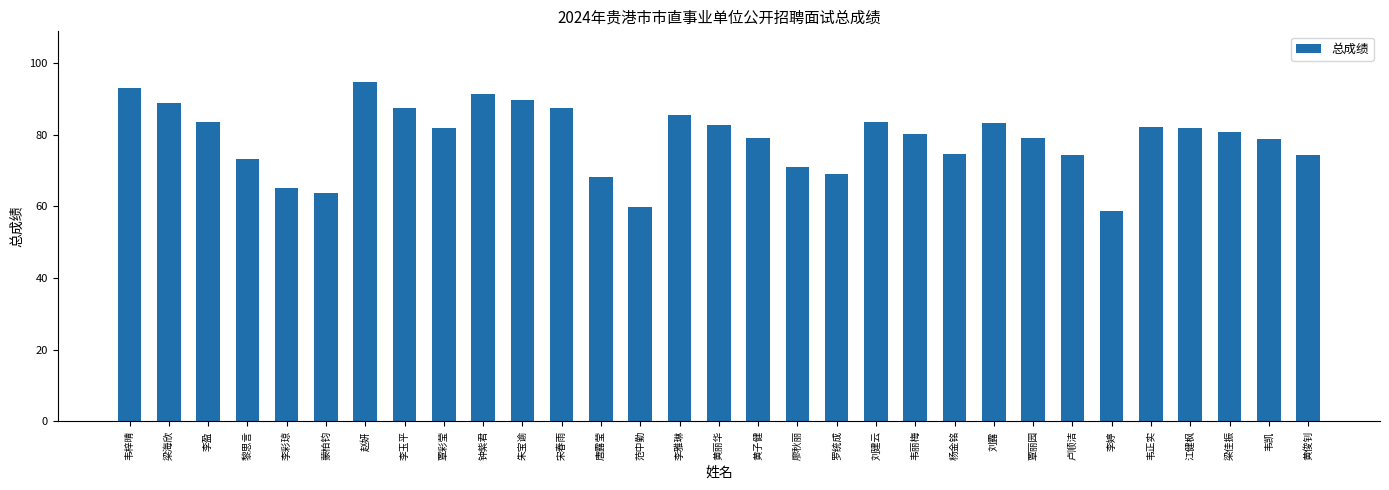

What is the difference between the maximum and minimum values?

36.0